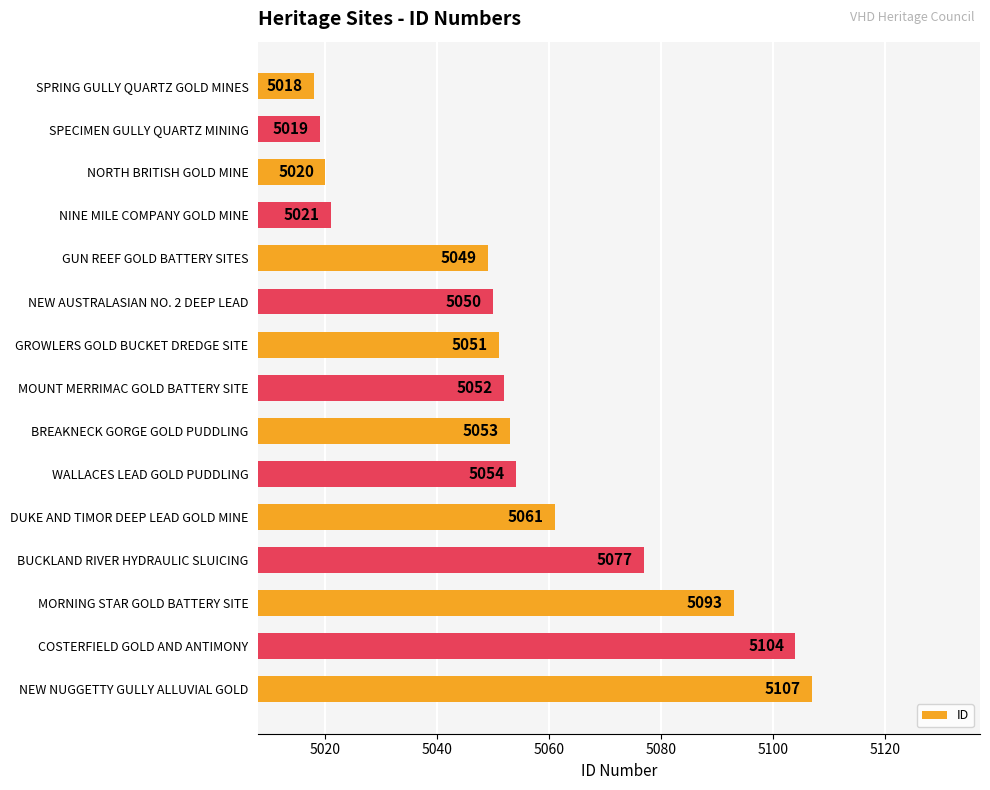

What is the greatest value displayed?

5107